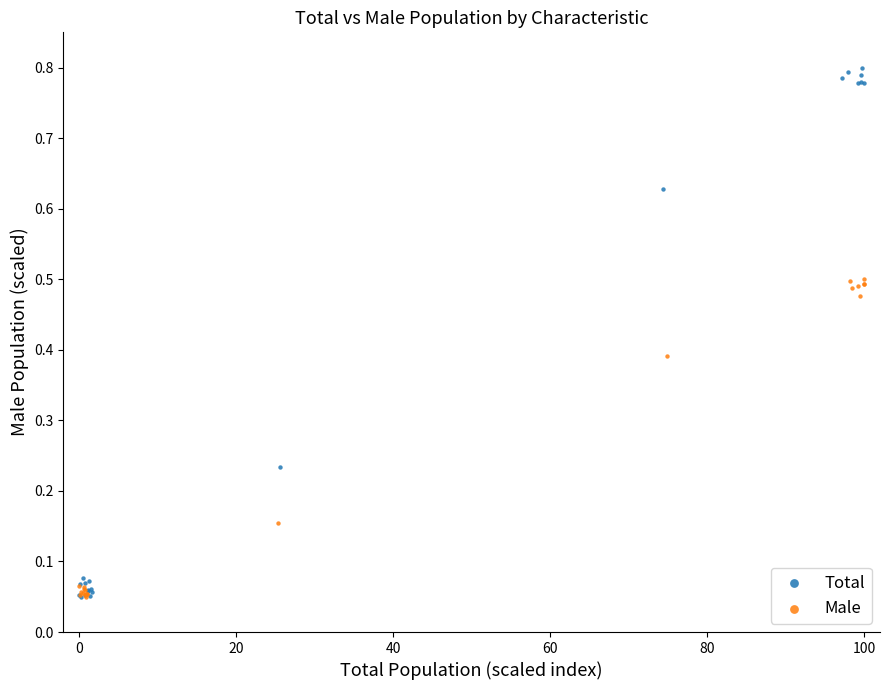

Which series has the widest spread of Y values?

Total